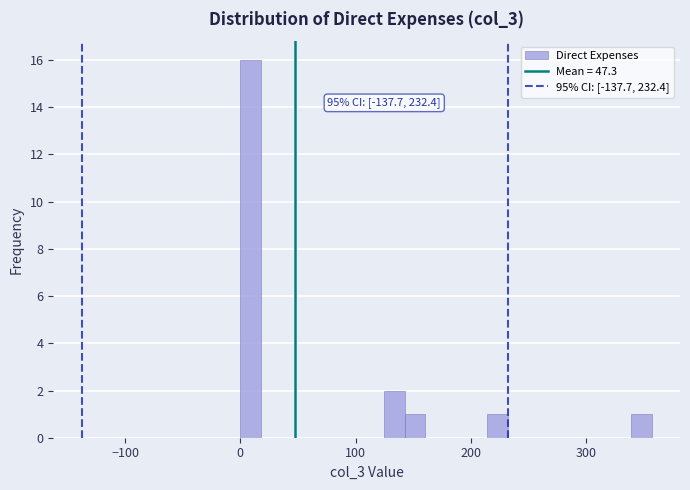

Around what value on the x-axis is the tallest bar? Give the approximate position of its centre, as read against the axis.

10